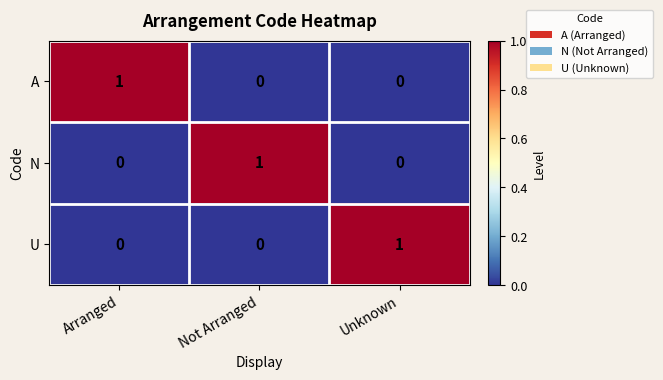

At how many categories does at least one series exceed 0?

3